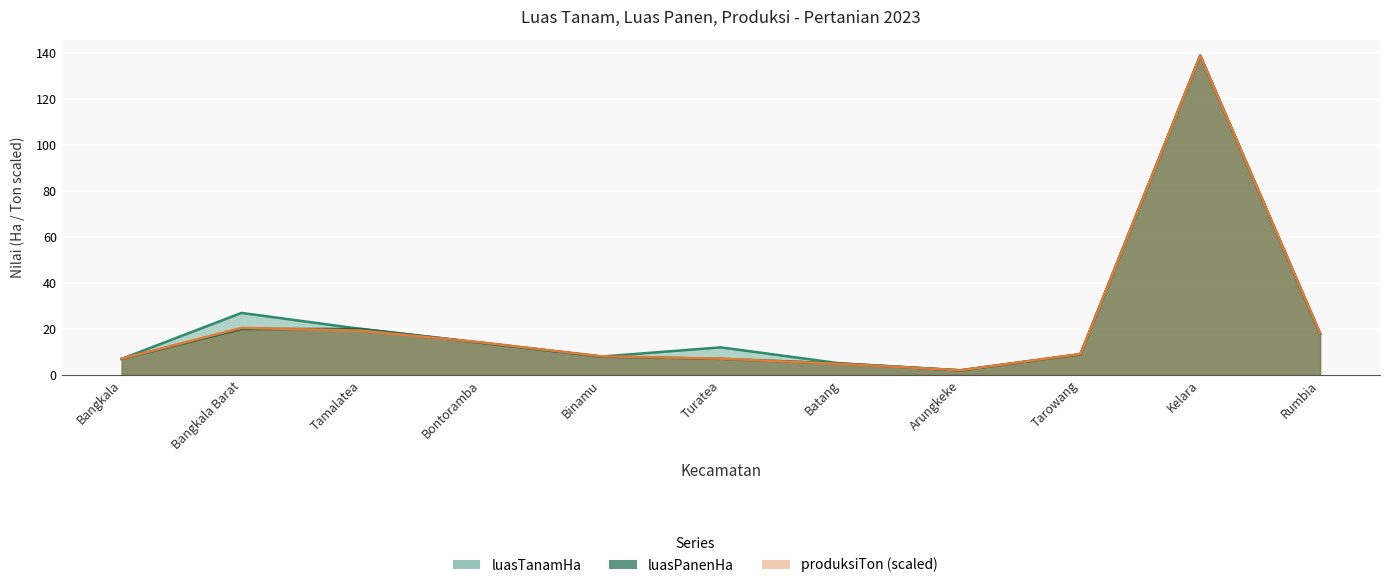

Rank the categories by luasTanamHa value from lowest to highest.

Arungkeke, Batang, Bangkala, Binamu, Tarowang, Turatea, Bontoramba, Rumbia, Tamalatea, Bangkala Barat, Kelara